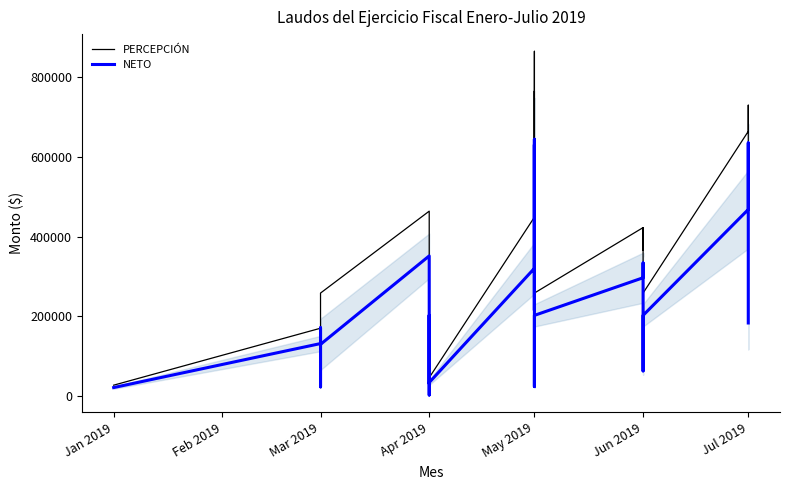

How many interior local peaks does the PERCEPCIÓN series have?

8